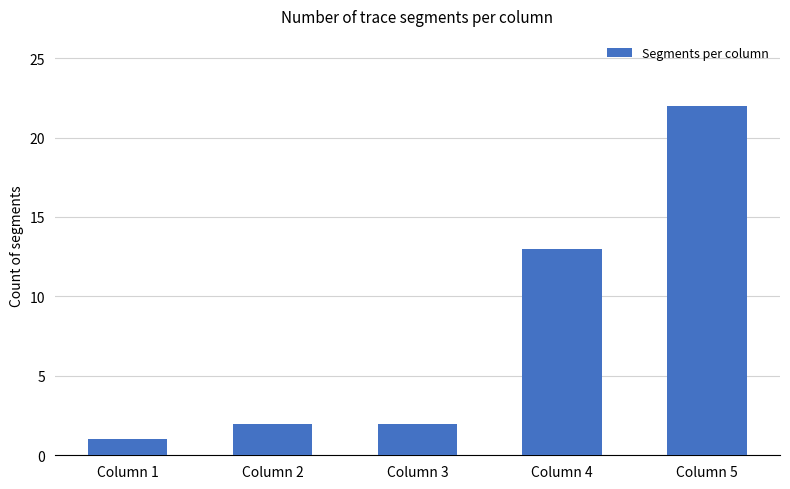

Count the number of data series in this chart.

1